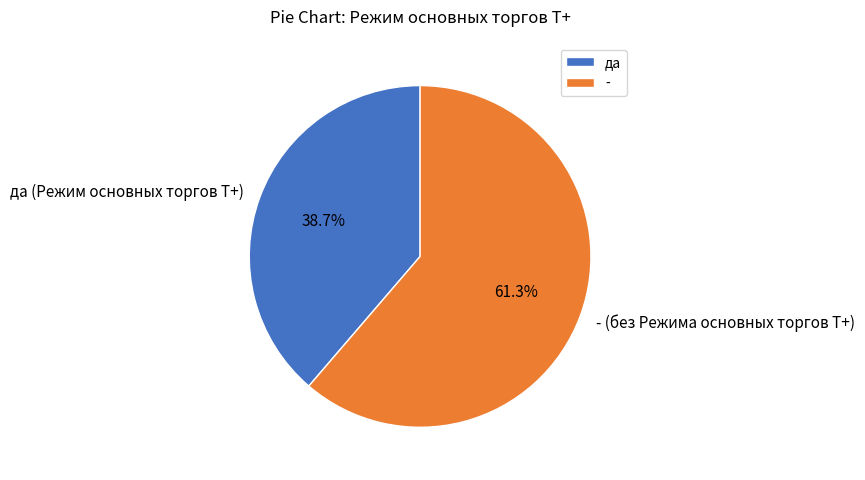

To the nearest percent, what is the average slice percentage?

50%